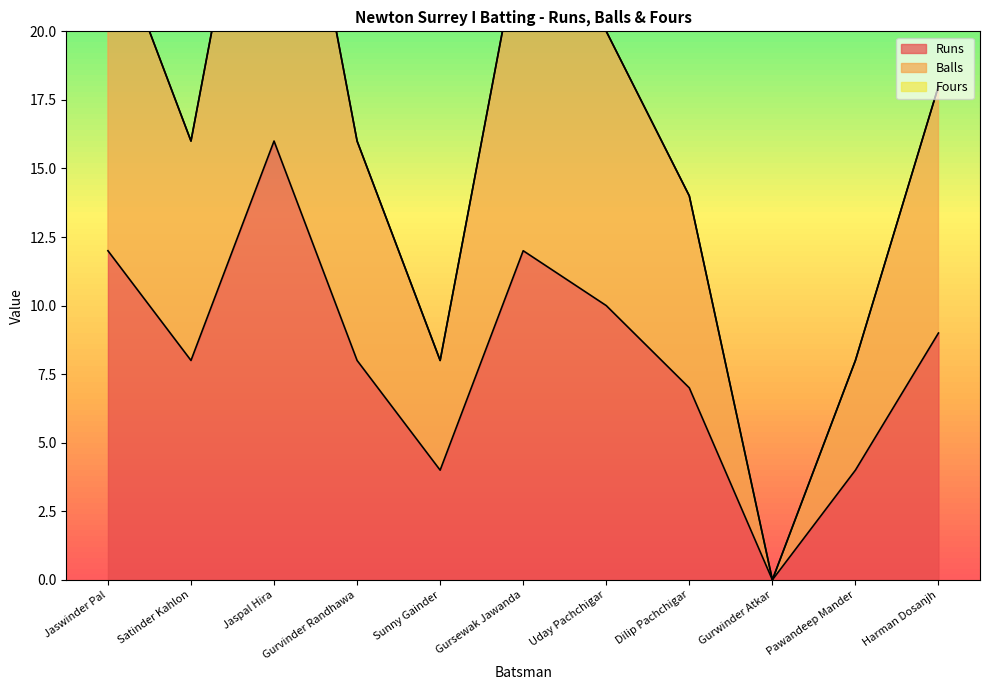

How many data points in Balls are above 16?

5